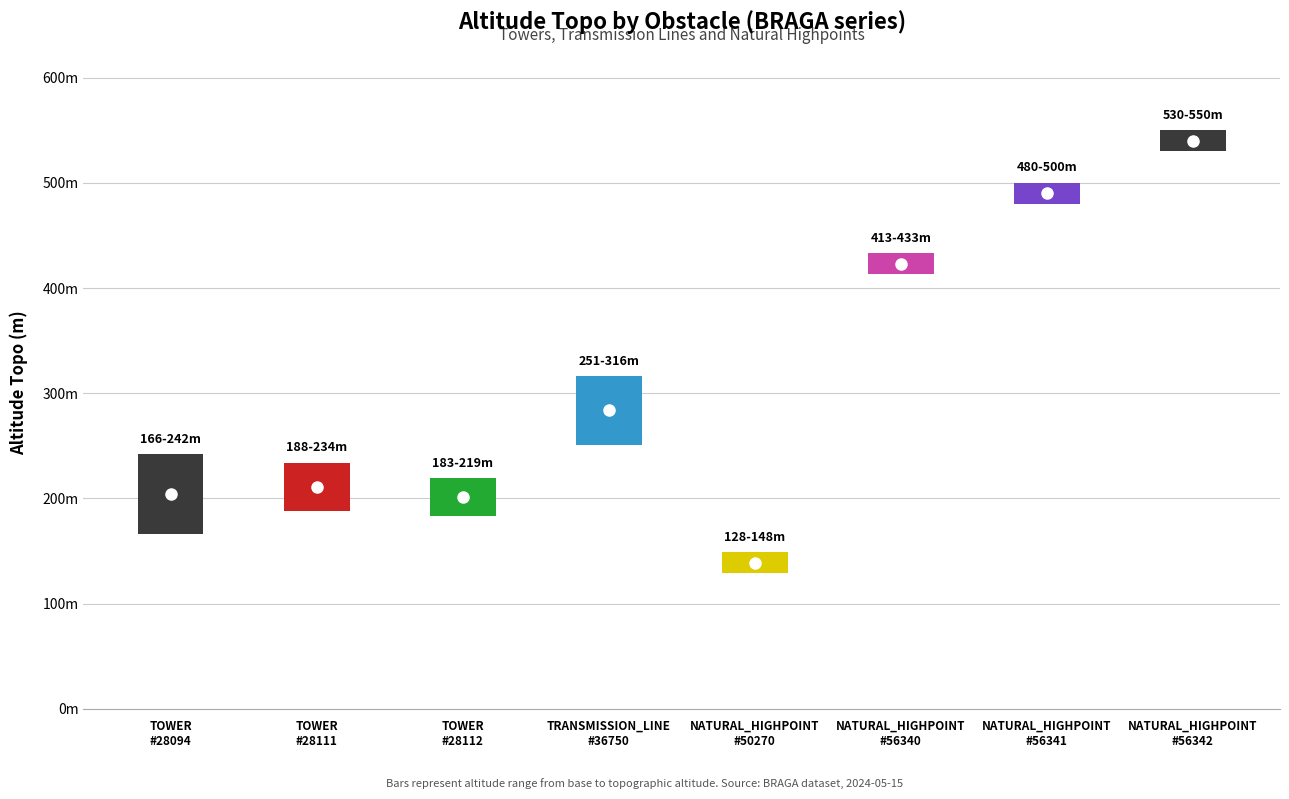

True or false: the data shows 550.0 at 7.

True